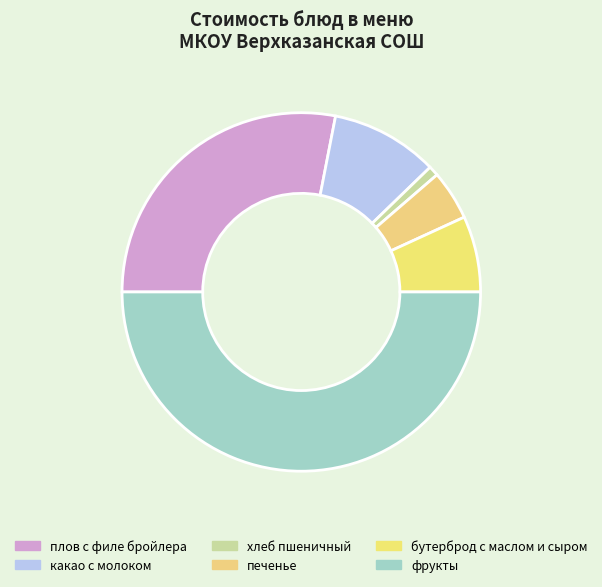

Which category has the biggest portion of the pie?

фрукты